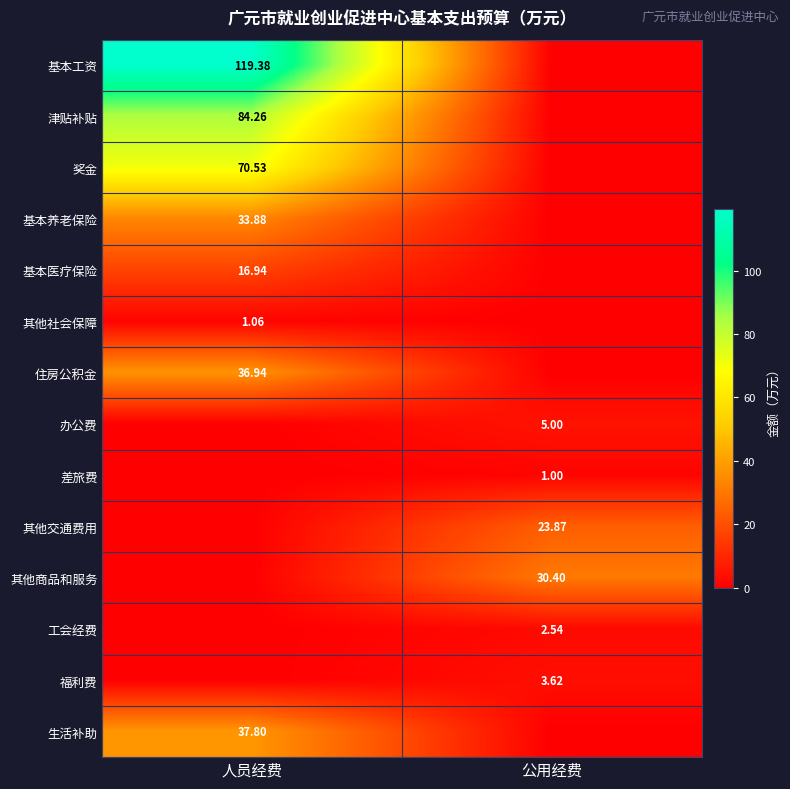

What is the sum of the 基本养老保险 values at 人员经费 and 公用经费?

33.9